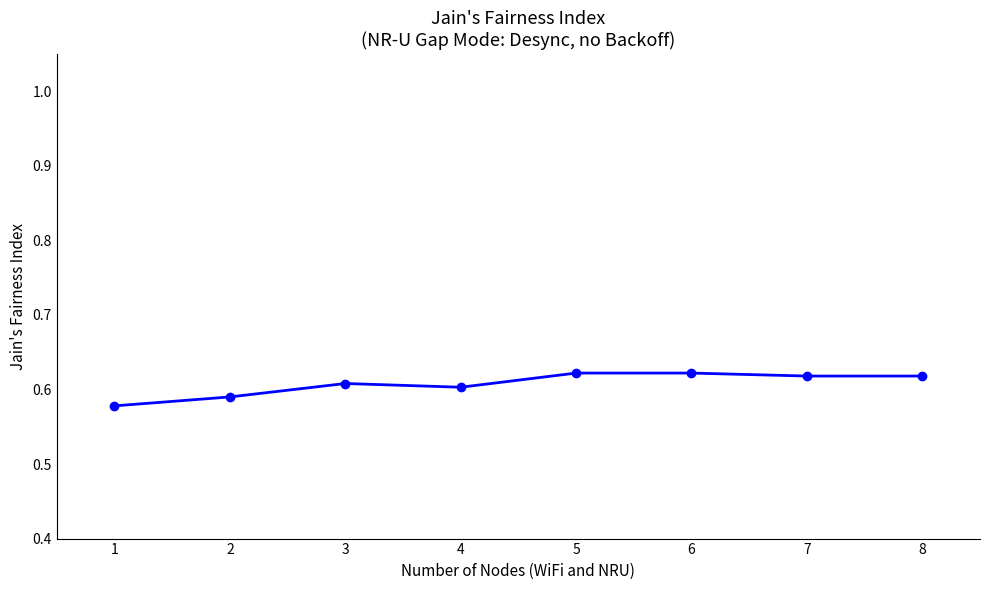

How many values are between 0 and 1?

8